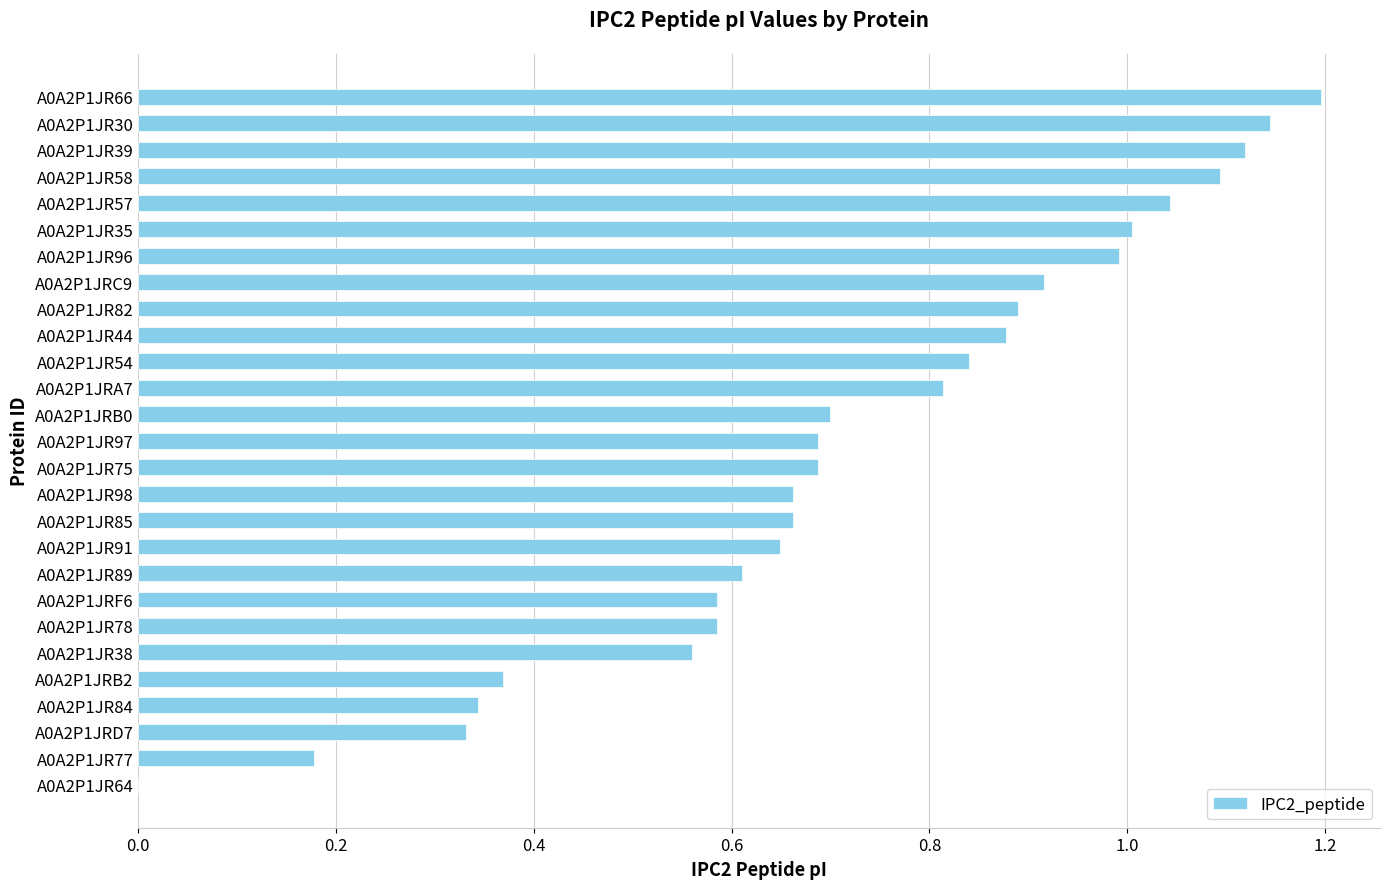

What is the maximum value shown in the chart?

1.2